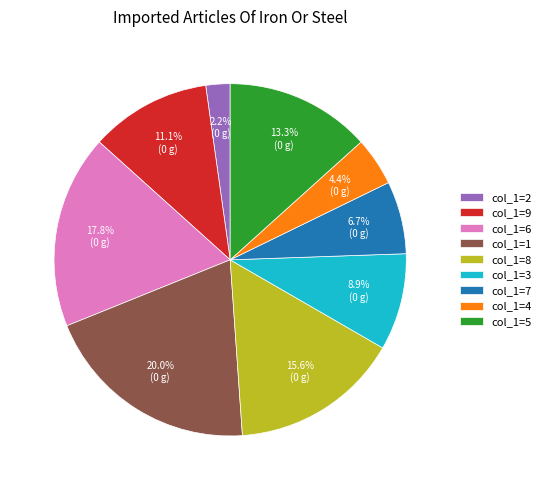

What is the ratio of the value at col_1=8 to the value at col_1=7?

2.3